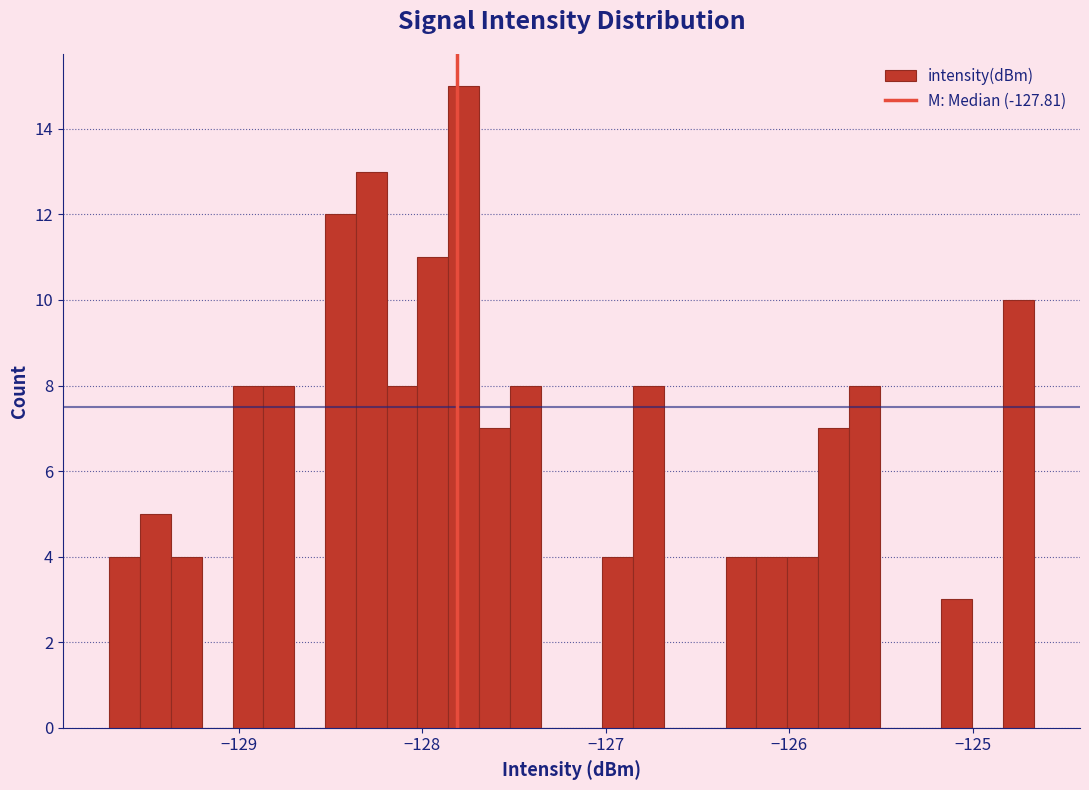

Around what value on the x-axis is the tallest bar? Give the approximate position of its centre, as read against the axis.

-127.8